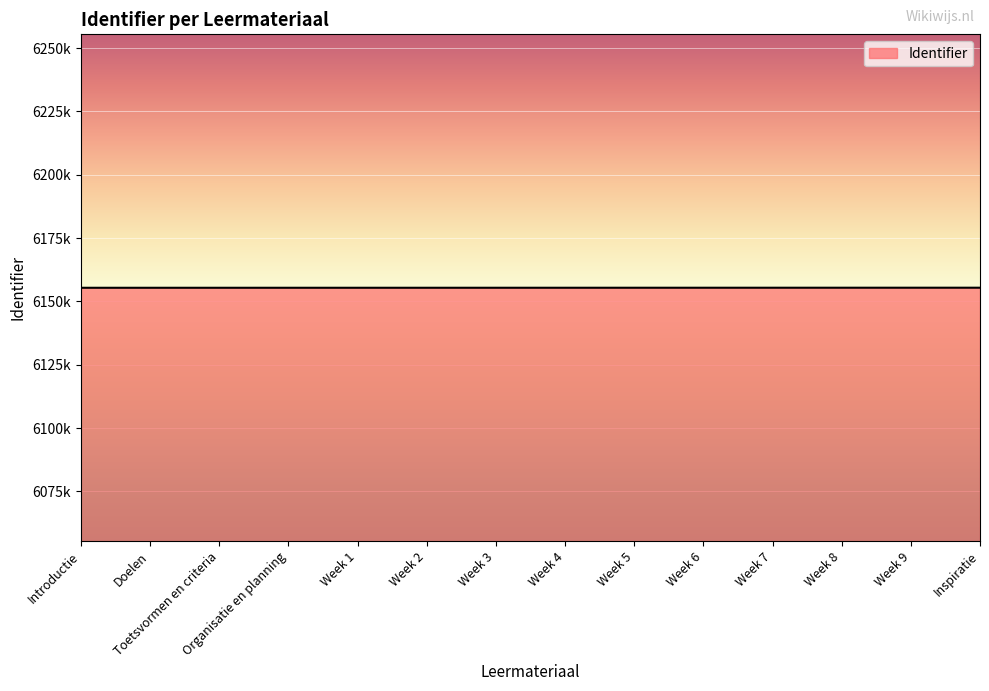

List the labels in order of value, largest first.

Inspiratie, Week 9, Week 8, Week 7, Week 6, Week 5, Week 4, Week 3, Week 2, Week 1, Organisatie en planning, Toetsvormen en criteria, Doelen, Introductie